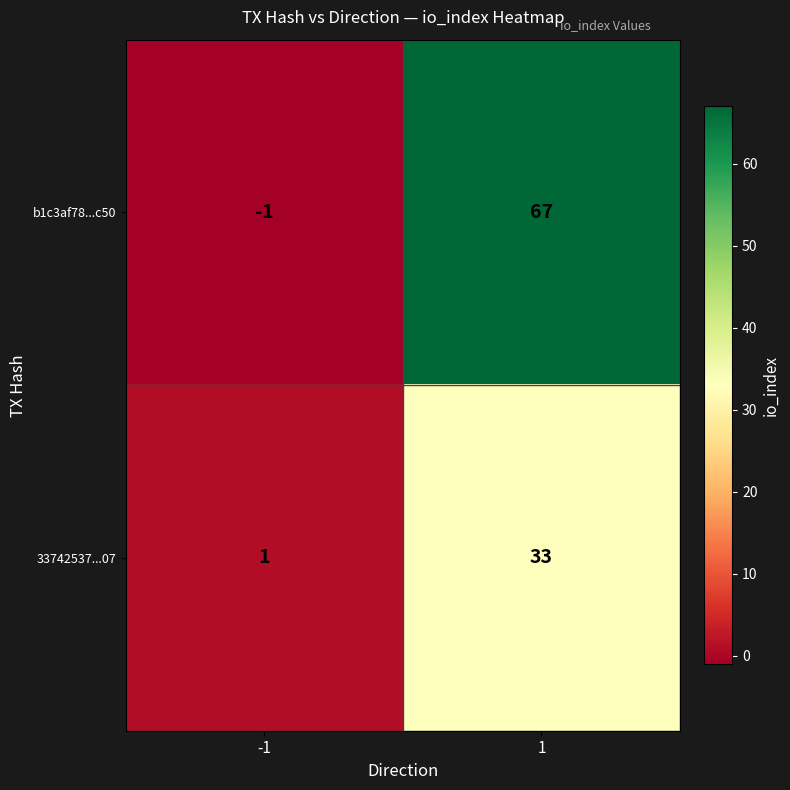

Which series has the widest spread of values?

b1c3af78...c50